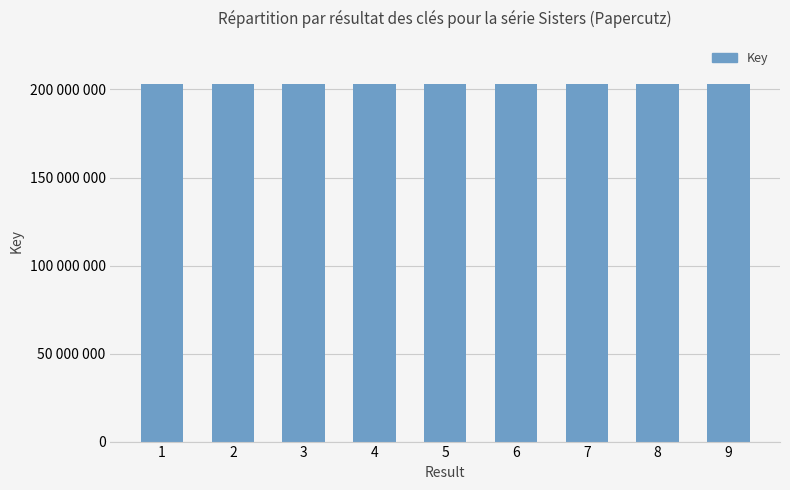

What is the difference between the values at 1 and 7?

6653